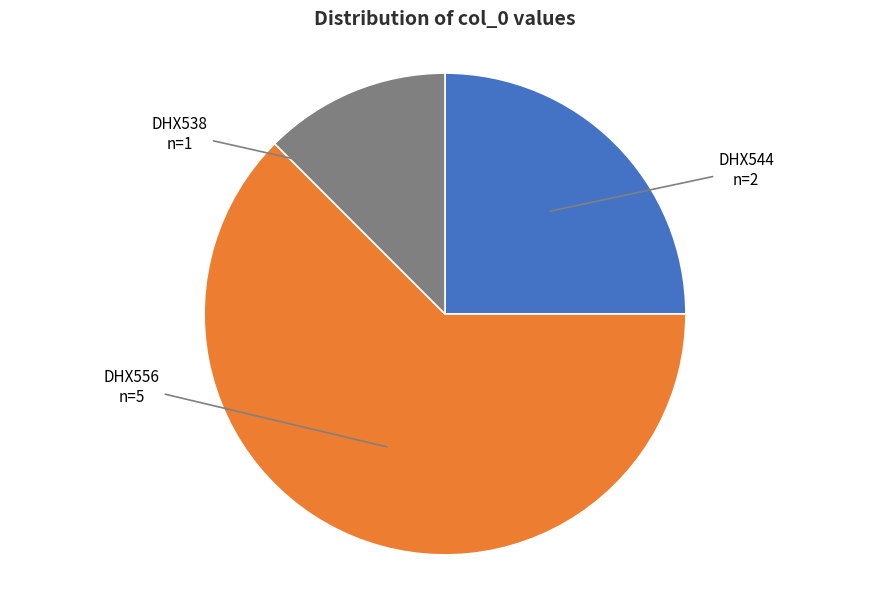

Is there any slice that represents more than half of the pie?

Yes